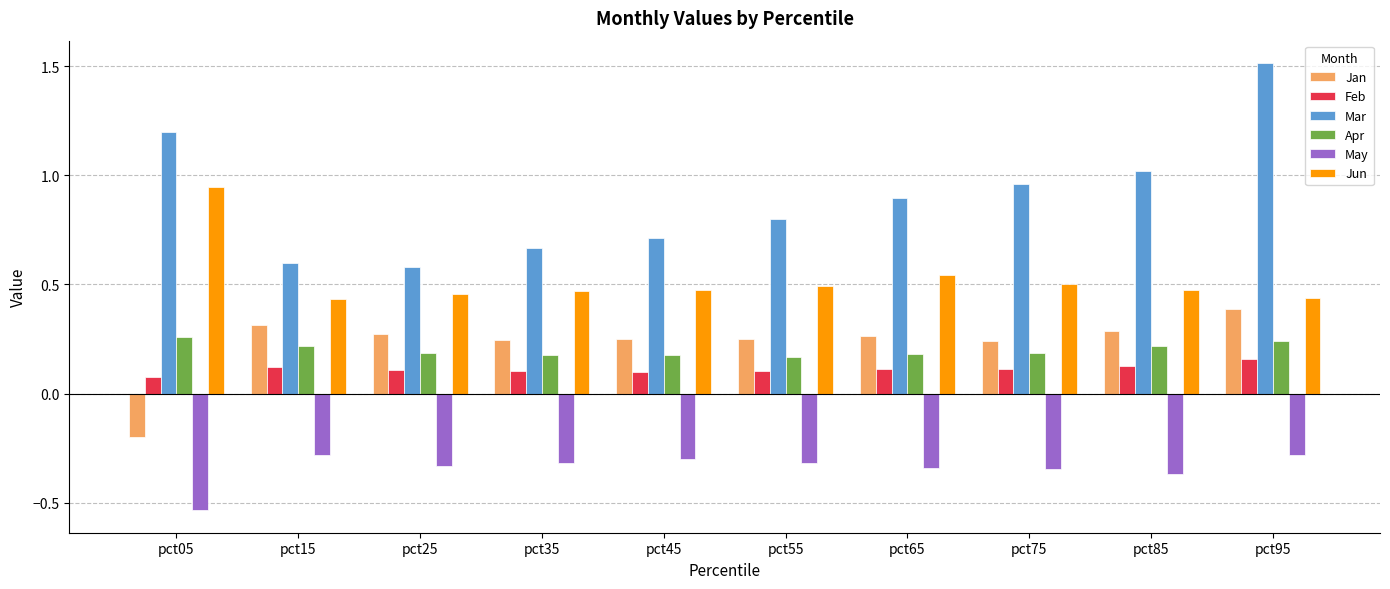

Which series has the largest range (max minus min)?

Mar